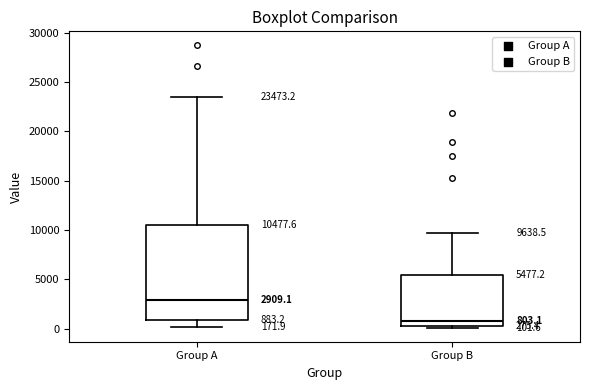

Which box's median line is the lowest?

Group B